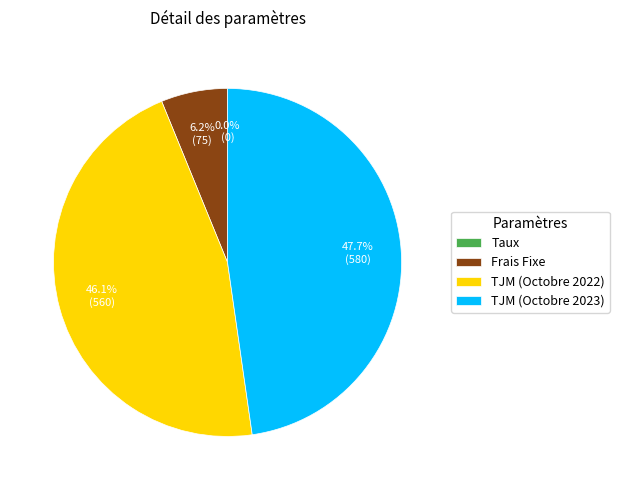

To the nearest percent, what is the difference between the TJM (Octobre 2022) and Frais Fixe slice percentages?

40%